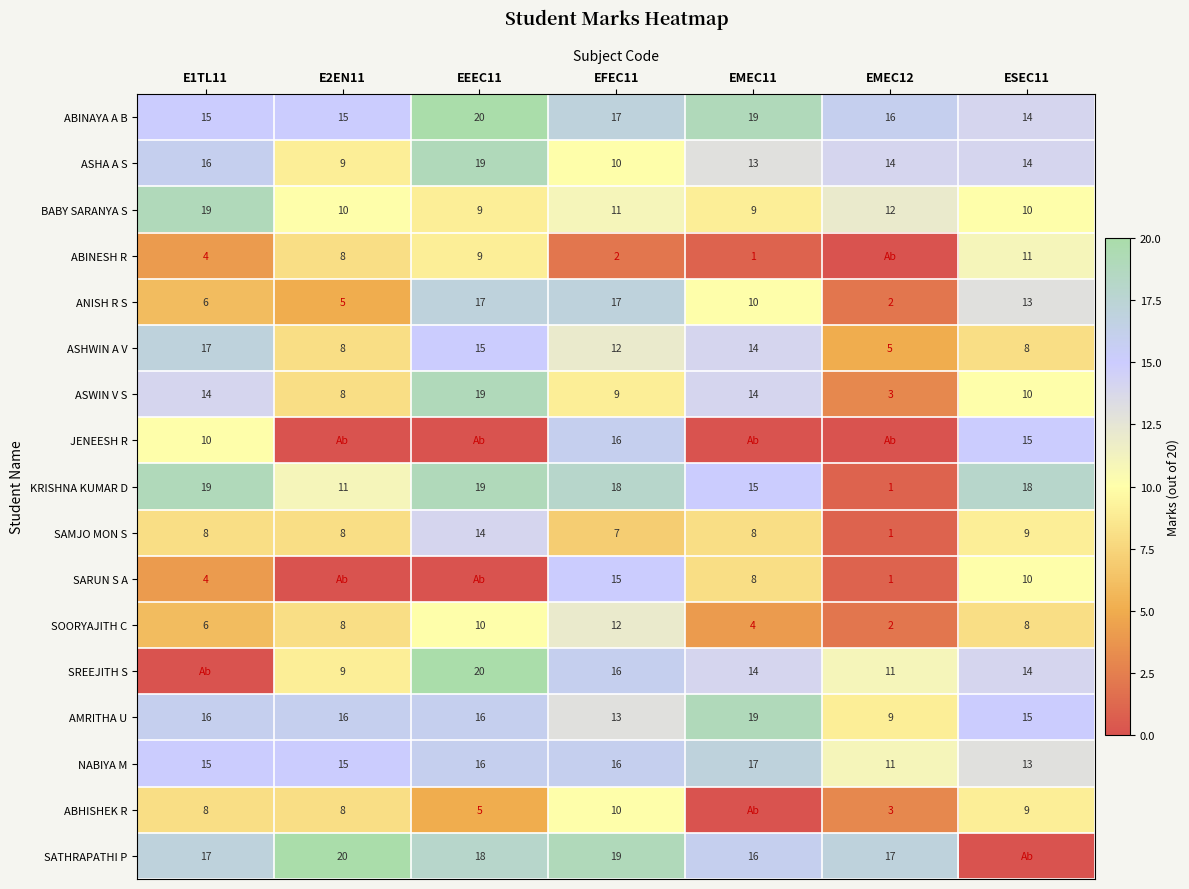

The value of ASHWIN A V at EMEC11 is 4. True or false?

False